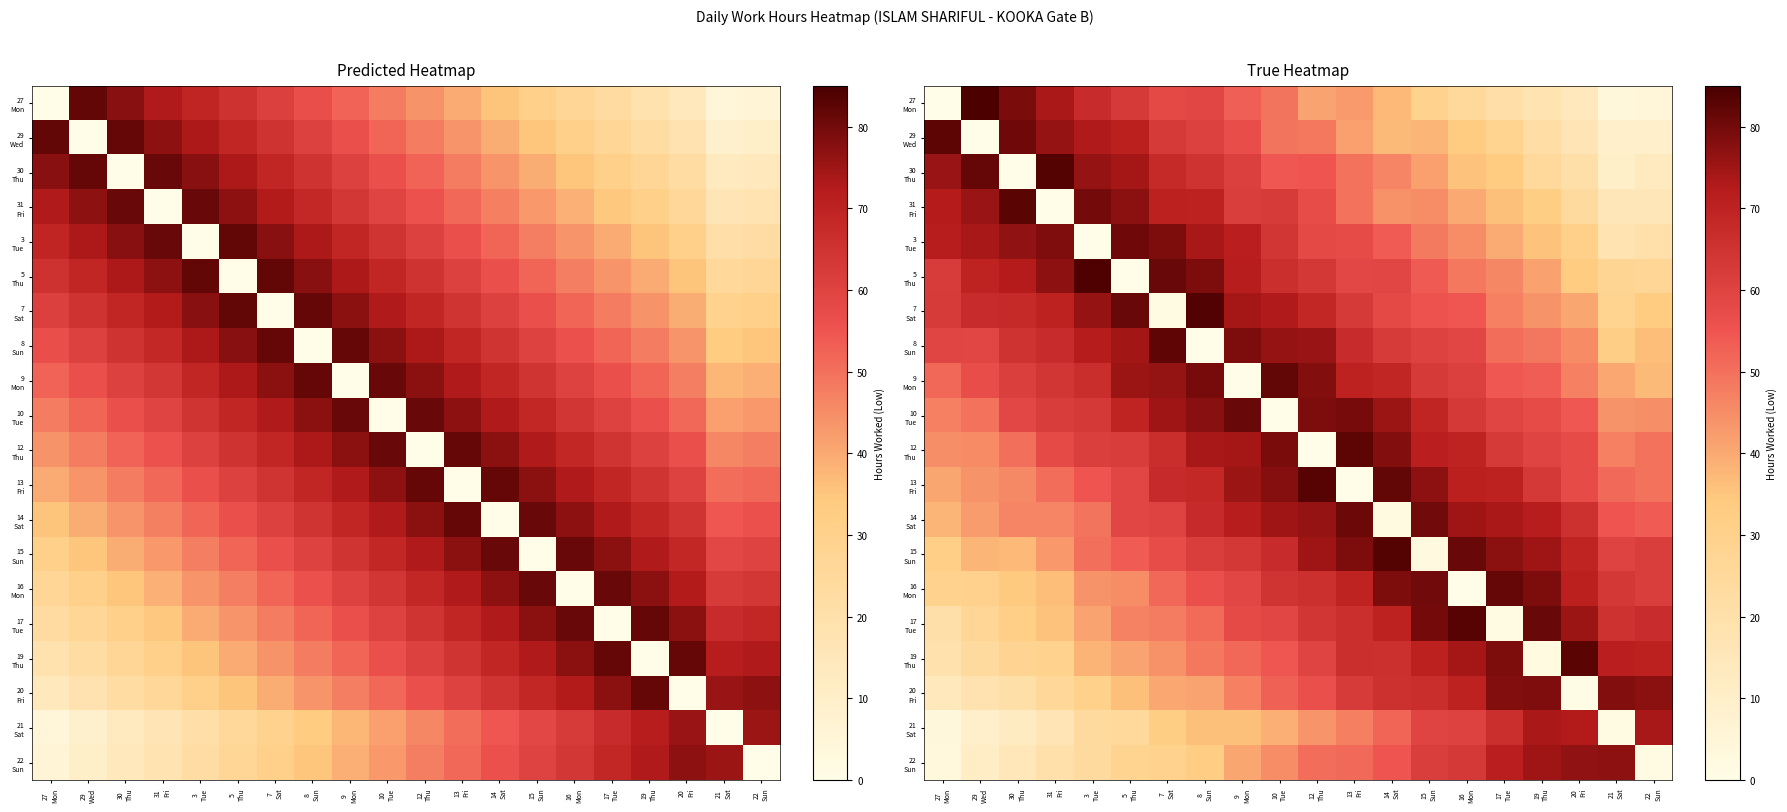

What is the sum of the 31 Fri values at 8 Sun and 10 Tue?

132.8